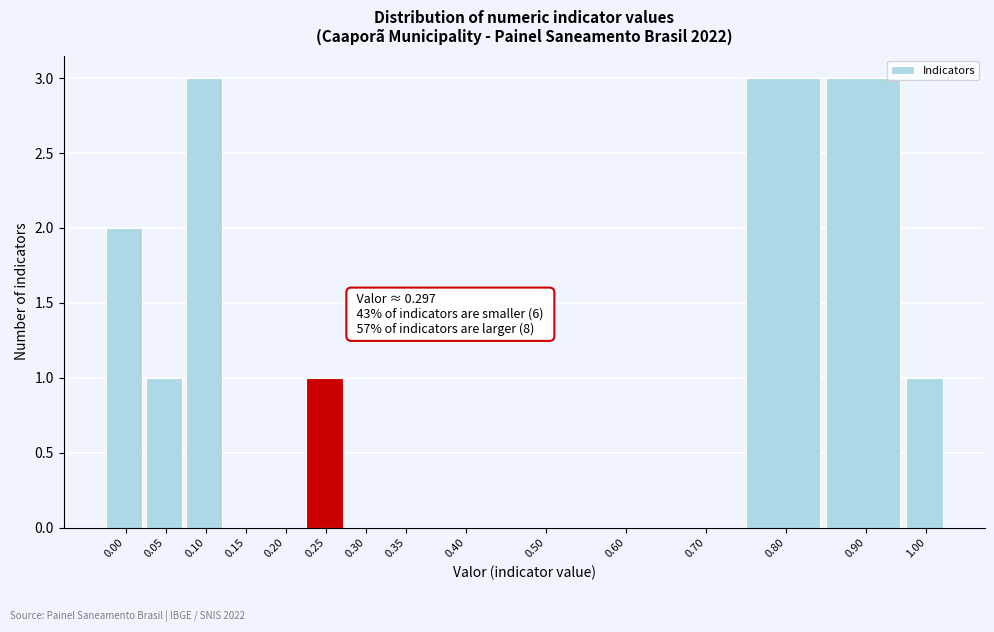

Reading left to right, transcribe all the data shown in this chart.

0.00=2	0.05=1	0.10=3	0.15=0	0.20=0	0.25=1	0.30=0	0.35=0	0.40=0	0.50=0	0.60=0	0.70=0	0.80=3	0.90=3	1.00=1